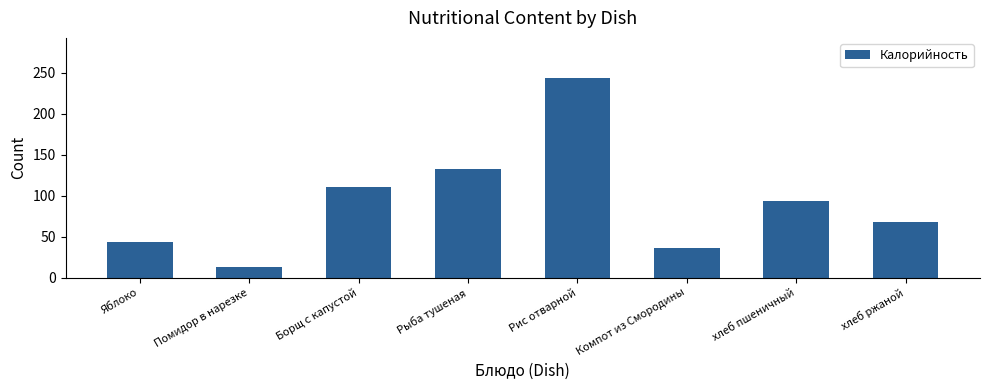

Reading left to right, transcribe all the data shown in this chart.

44.0	13.0	110.4	133.0	244.0	36.0	93.8	68.3